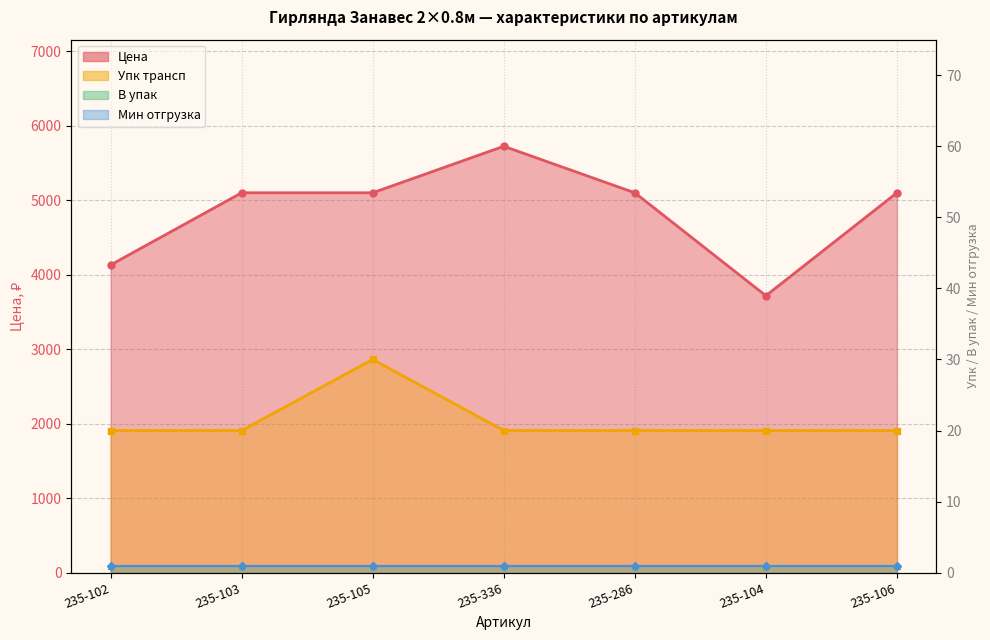

Reading right to left, extract all data points from this chart.

Цена: 5101.2	3718.8	5101.2	5725.8	5101.2	5101.2	4132.0
Упк трансп: 20.0	20.0	20.0	20.0	30.0	20.0	20.0